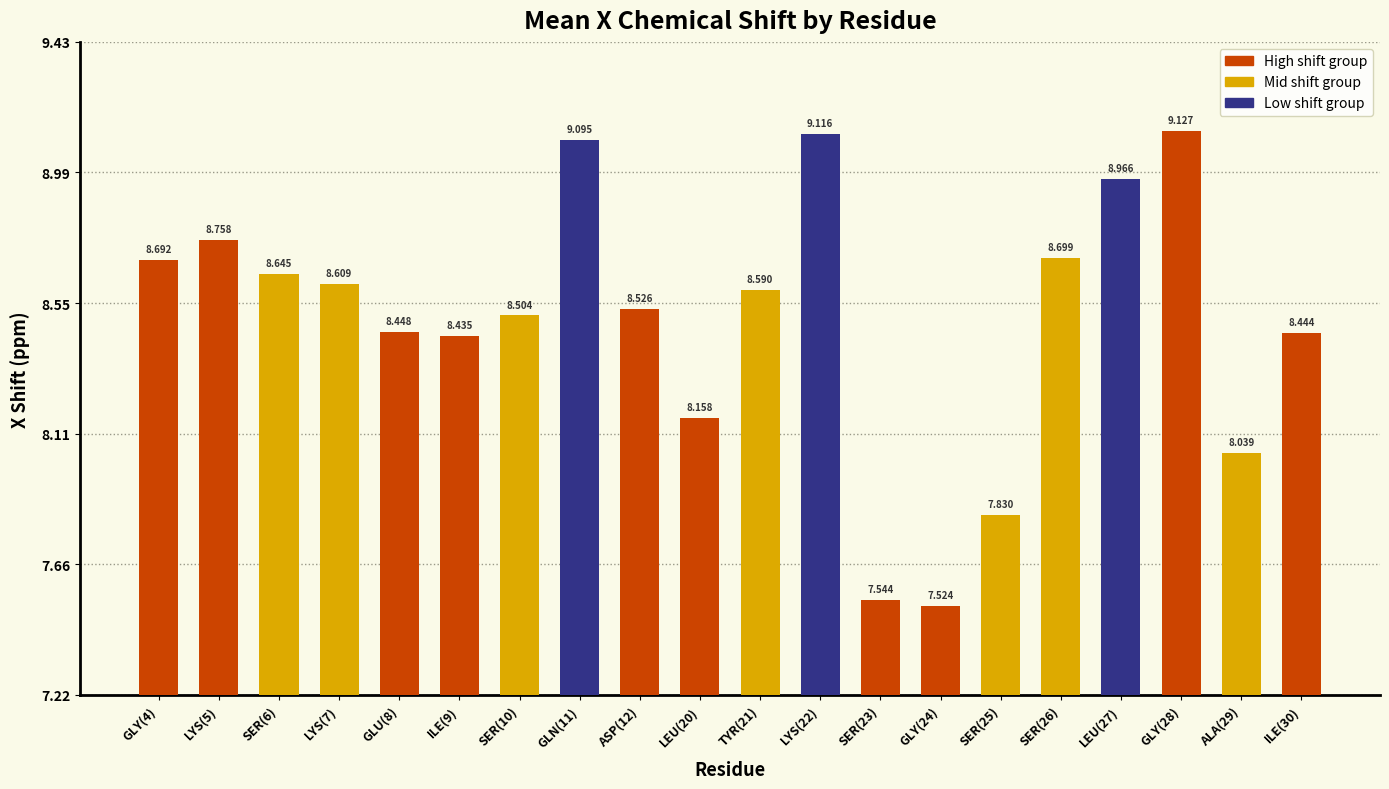

What is the change in value from GLU(8) to SER(26)?

+0.3